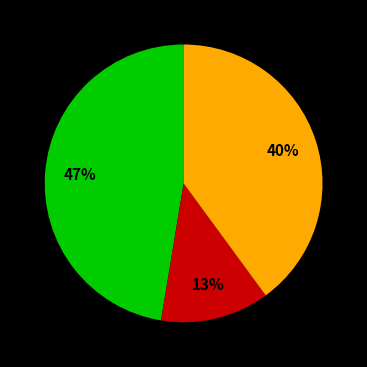

To the nearest percent, what is the average slice percentage?

33%